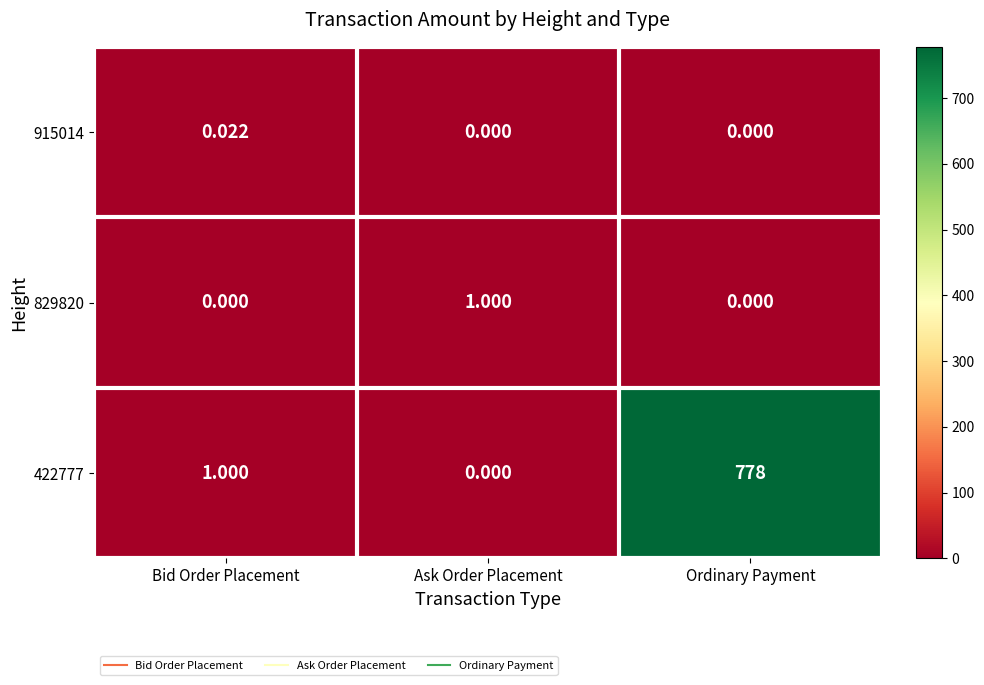

Which series has the largest total across all categories?

422777